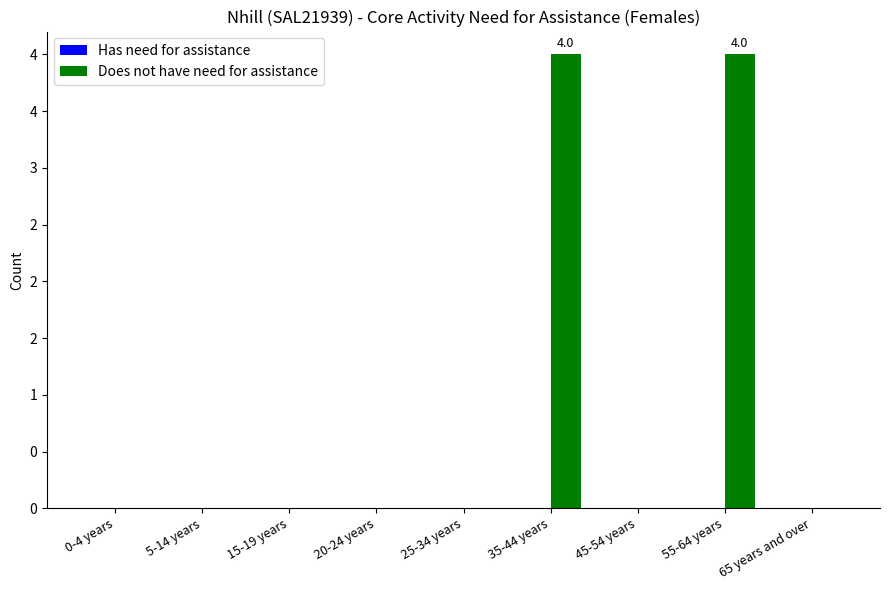

Are the bars horizontal?

No